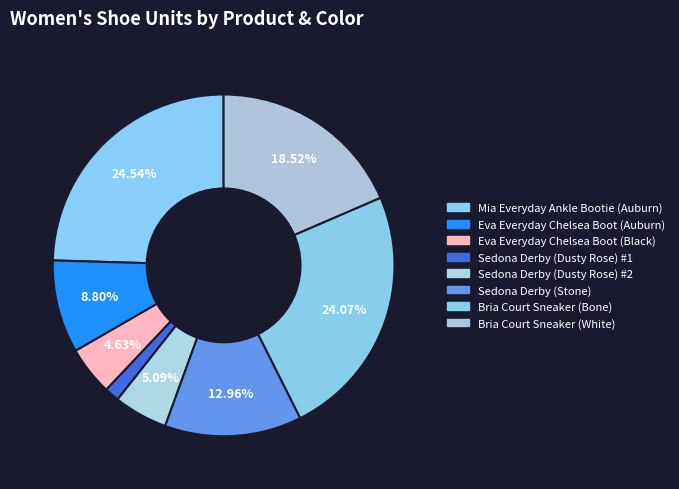

How many slices are in this pie chart?

8